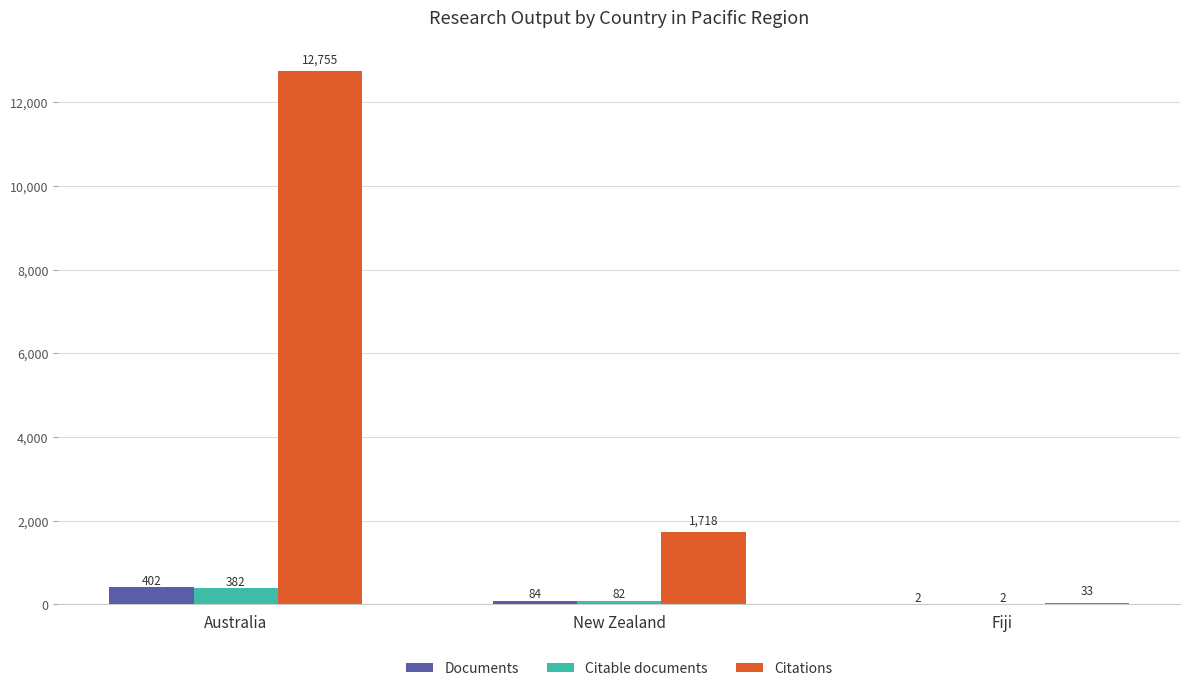

Are the bars horizontal?

No